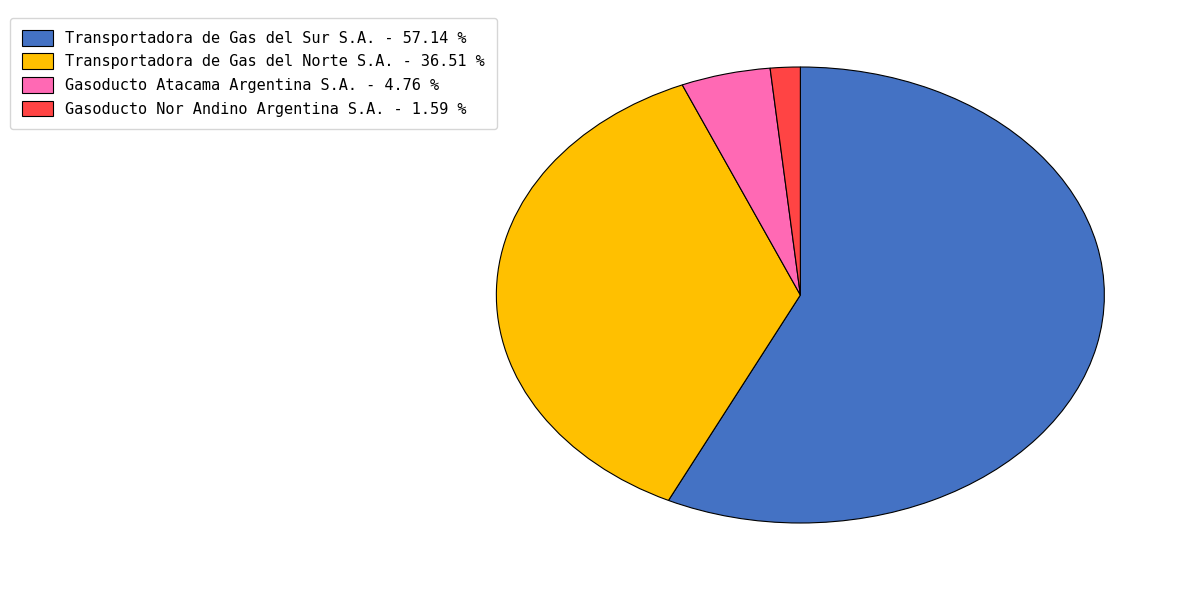

What is the largest slice in the pie chart?

Transportadora de Gas del Sur S.A.